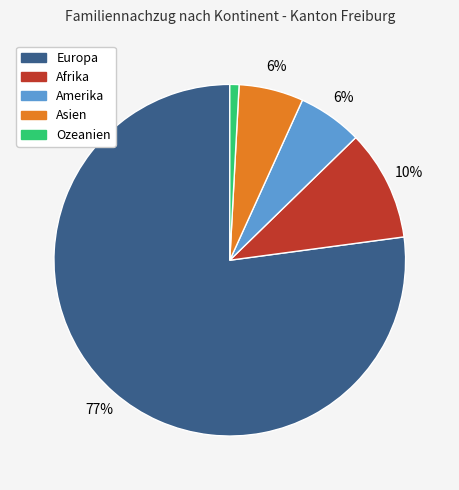

To the nearest percent, what is the average slice percentage?

20%